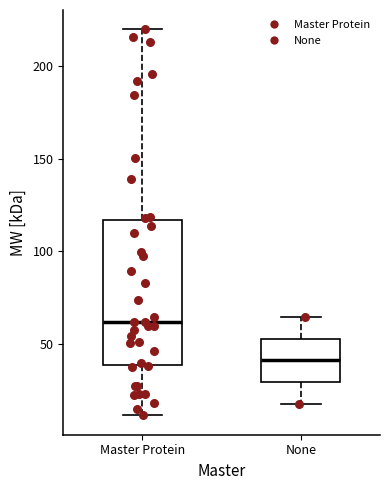

Reading left to right, read every box against the y-axis: the position of its median line, the range the box covers, and the ends of its whiskers. The values are not printed on the chart, so give them approximately, as read against the axis.

Master Protein: median 60, box 40 to 115, whiskers 10 to 220
None: median 40, box 30 to 55, whiskers 20 to 65